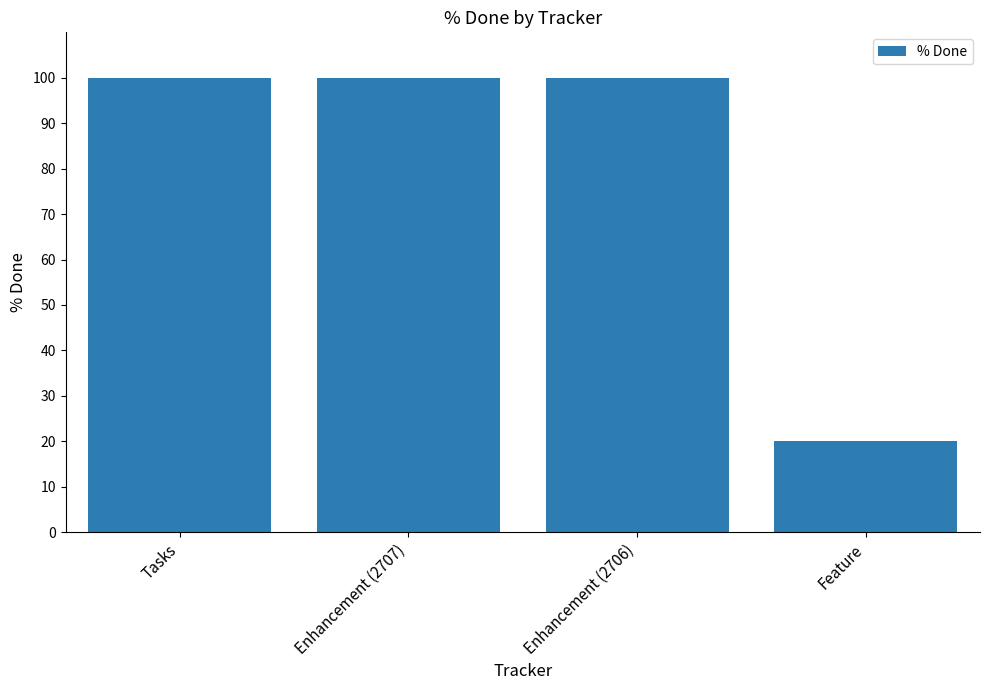

What is the average value?

80